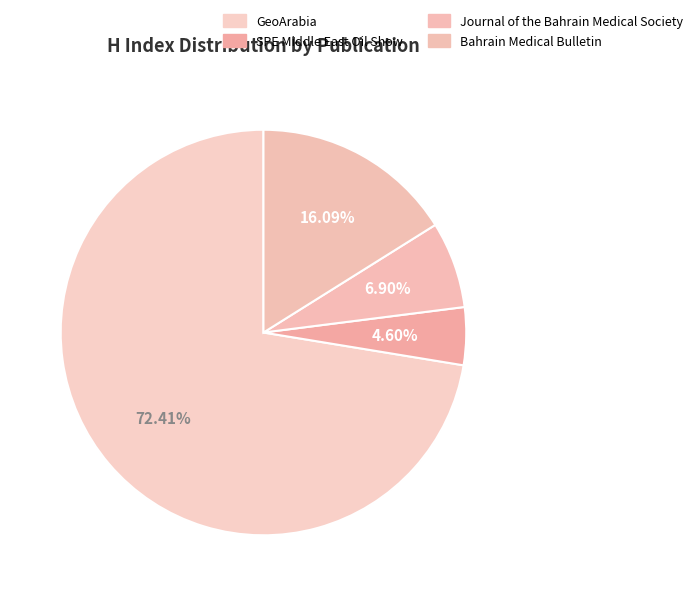

To the nearest percent, what is the difference between the largest and smallest slice percentages?

68%